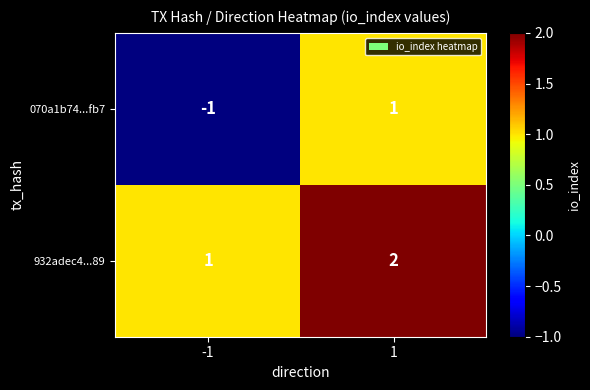

Which category has the lowest value across all series?

-1